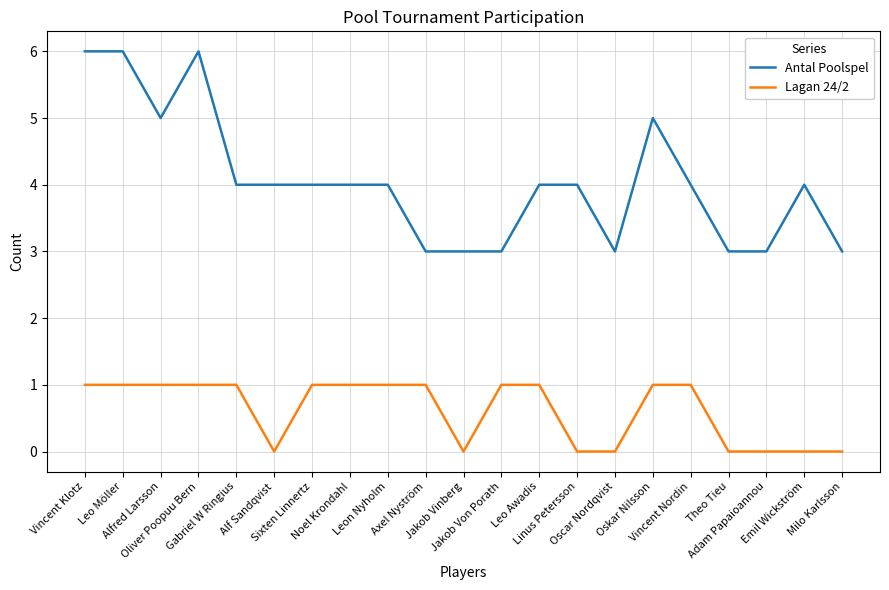

What position from the right is Theo Tieu?

4